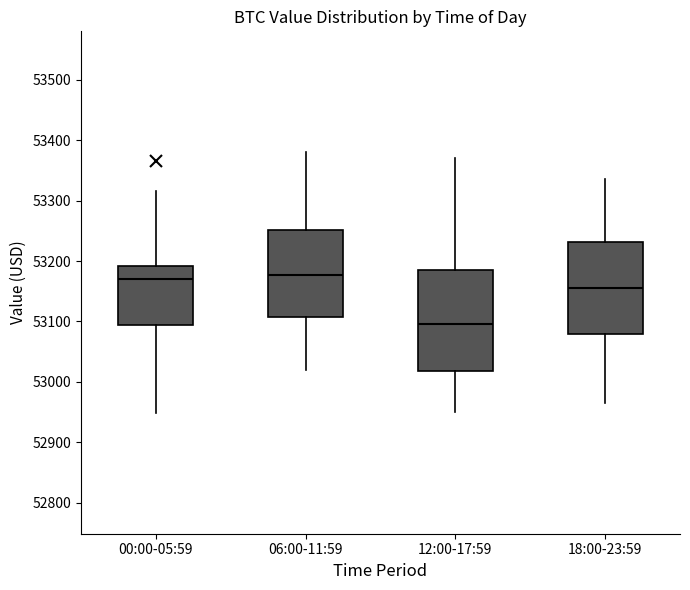

Reading left to right, transcribe this box plot: for each box, give where its median line is, the range the box spans, and where its two whiskers end, as read against the y-axis. The values are not printed on the chart, so give them approximately, as read against the axis.

00:00-05:59: median 53170, box 53090 to 53190, whiskers 52950 to 53320
06:00-11:59: median 53180, box 53110 to 53250, whiskers 53020 to 53380
12:00-17:59: median 53100, box 53020 to 53190, whiskers 52950 to 53370
18:00-23:59: median 53160, box 53080 to 53230, whiskers 52970 to 53340